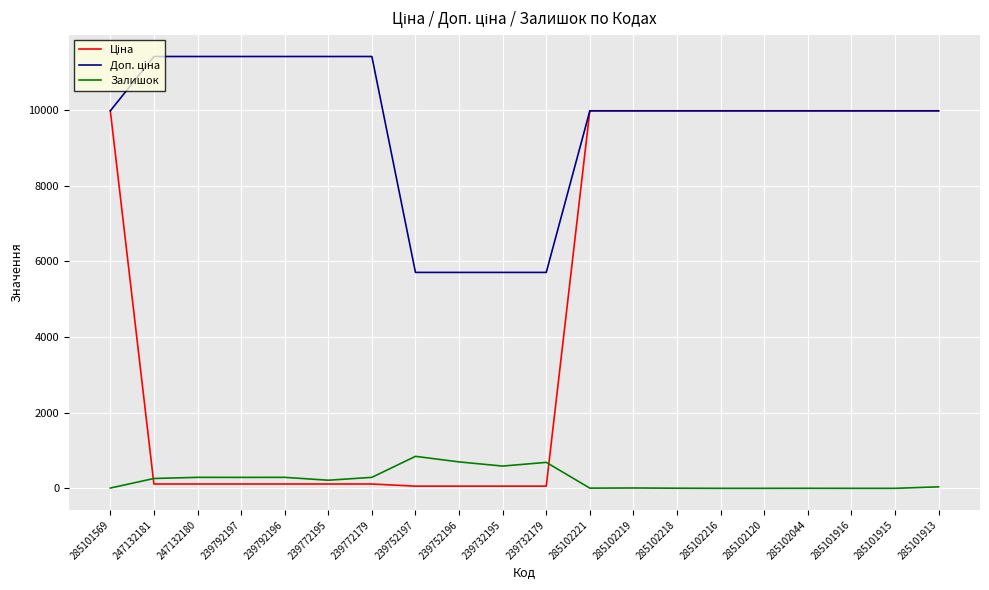

What is the greatest value displayed?

11410.0